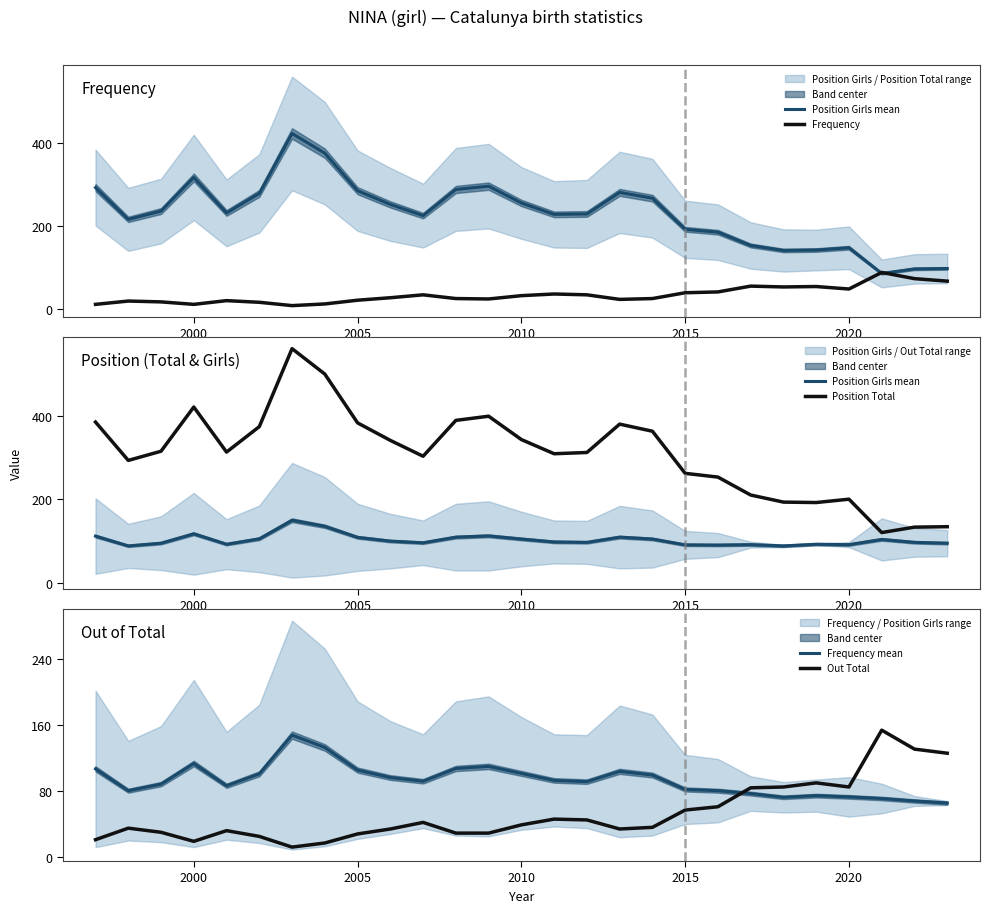

Rank the series by their maximum value, from highest to lowest.

Position Total, Out Total, Position Girls mean, Frequency mean, Frequency